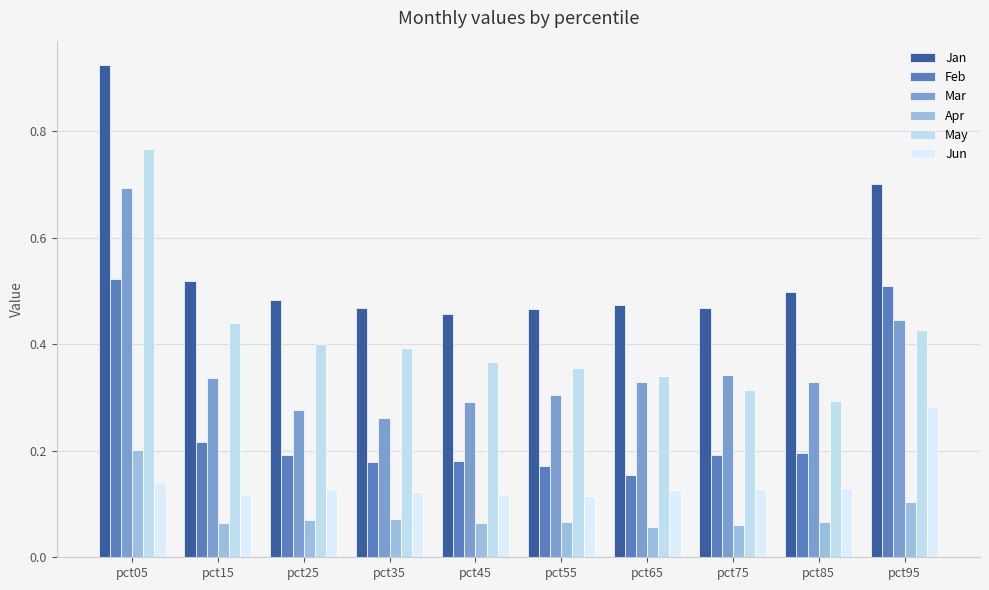

Reading left to right, transcribe all the data shown in this chart.

Jan: pct05=0.9	pct15=0.5	pct25=0.5	pct35=0.5	pct45=0.5	pct55=0.5	pct65=0.5	pct75=0.5	pct85=0.5	pct95=0.7
Feb: pct05=0.5	pct15=0.2	pct25=0.2	pct35=0.2	pct45=0.2	pct55=0.2	pct65=0.2	pct75=0.2	pct85=0.2	pct95=0.5
Mar: pct05=0.7	pct15=0.3	pct25=0.3	pct35=0.3	pct45=0.3	pct55=0.3	pct65=0.3	pct75=0.3	pct85=0.3	pct95=0.4
Apr: pct05=0.2	pct15=0.1	pct25=0.1	pct35=0.1	pct45=0.1	pct55=0.1	pct65=0.1	pct75=0.1	pct85=0.1	pct95=0.1
May: pct05=0.8	pct15=0.4	pct25=0.4	pct35=0.4	pct45=0.4	pct55=0.4	pct65=0.3	pct75=0.3	pct85=0.3	pct95=0.4
Jun: pct05=0.1	pct15=0.1	pct25=0.1	pct35=0.1	pct45=0.1	pct55=0.1	pct65=0.1	pct75=0.1	pct85=0.1	pct95=0.3